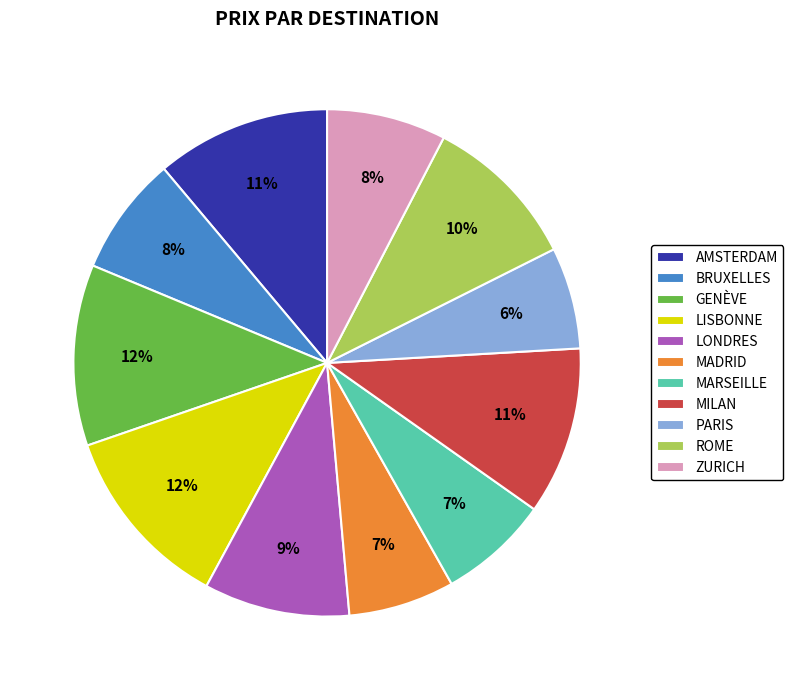

Which has a higher value, LISBONNE or MILAN?

LISBONNE